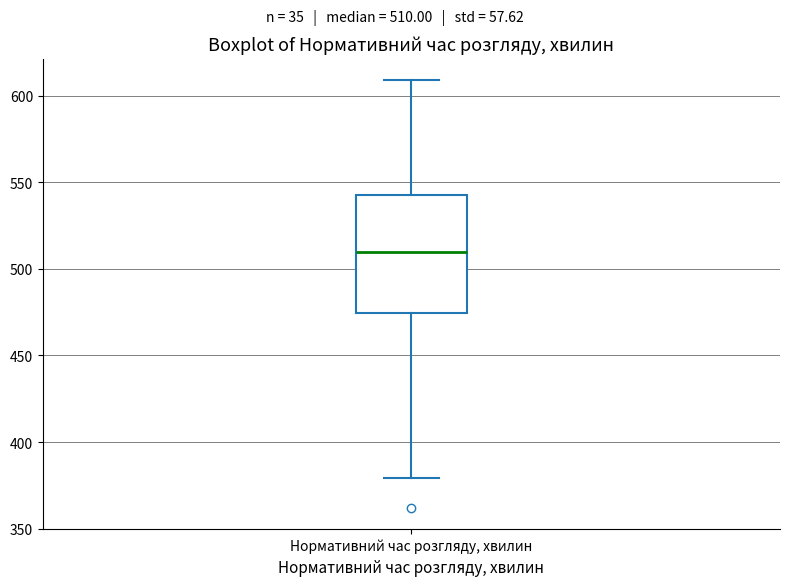

Transcribe this box plot: give where the median line is, the range the box spans, and where the two whiskers end, as read against the y-axis. The values are not printed on the chart, so give them approximately, as read against the axis.

median 510, box 475 to 545, whiskers 380 to 610